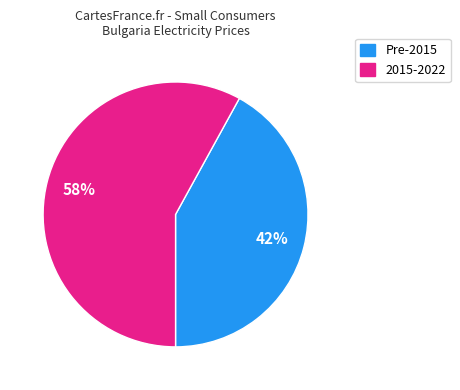

To the nearest percent, what is the difference between the largest and smallest slice percentages?

16%